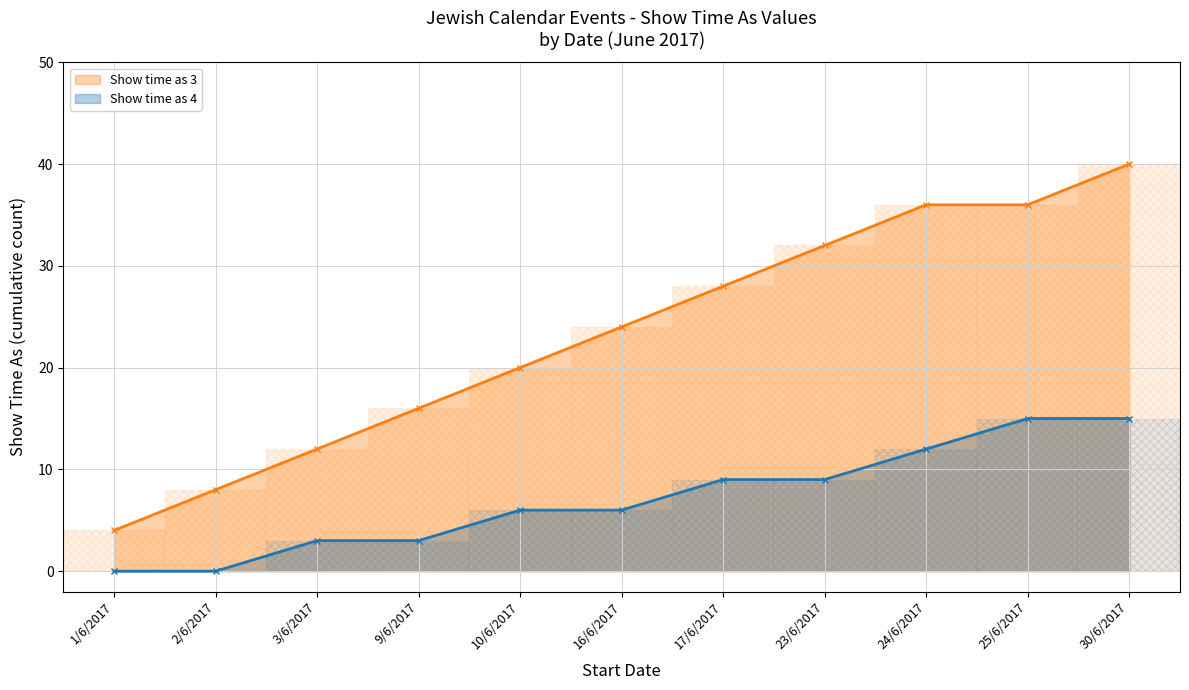

Does the chart have visible grid lines?

Yes